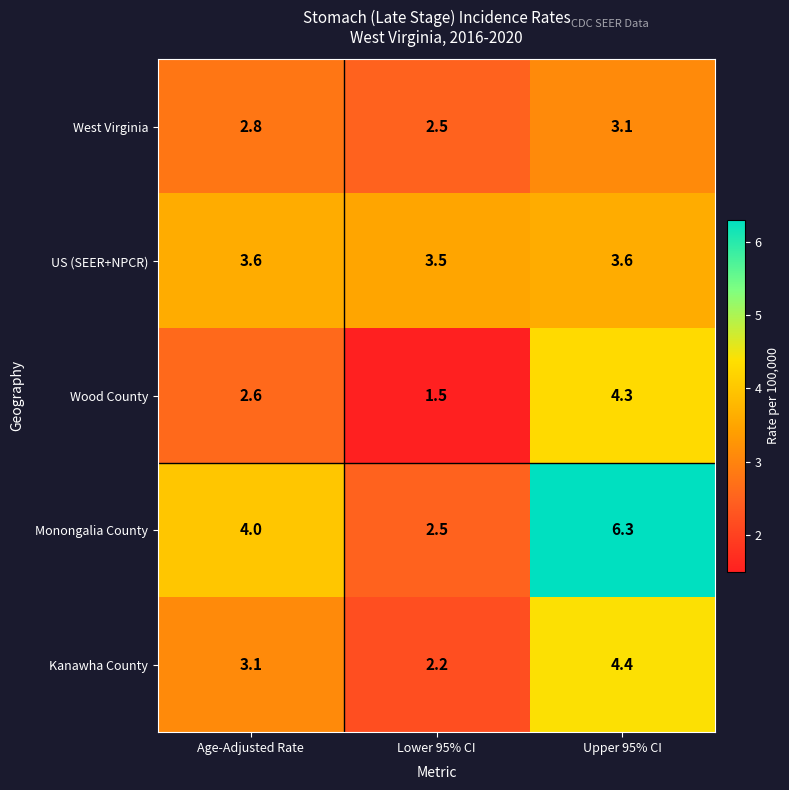

Reading left to right, what are all the values shown in this chart?

West Virginia: Age-Adjusted Rate=2.8	Lower 95% CI=2.5	Upper 95% CI=3.1
US (SEER+NPCR): Age-Adjusted Rate=3.6	Lower 95% CI=3.5	Upper 95% CI=3.6
Wood County: Age-Adjusted Rate=2.6	Lower 95% CI=1.5	Upper 95% CI=4.3
Monongalia County: Age-Adjusted Rate=4.0	Lower 95% CI=2.5	Upper 95% CI=6.3
Kanawha County: Age-Adjusted Rate=3.1	Lower 95% CI=2.2	Upper 95% CI=4.4